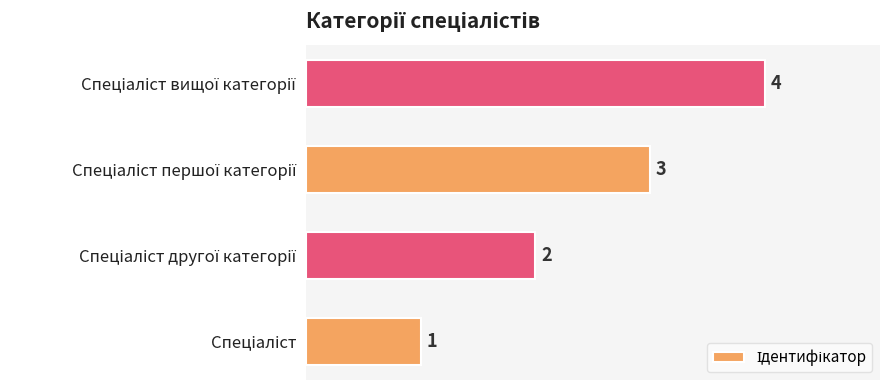

Are the bars horizontal?

Yes